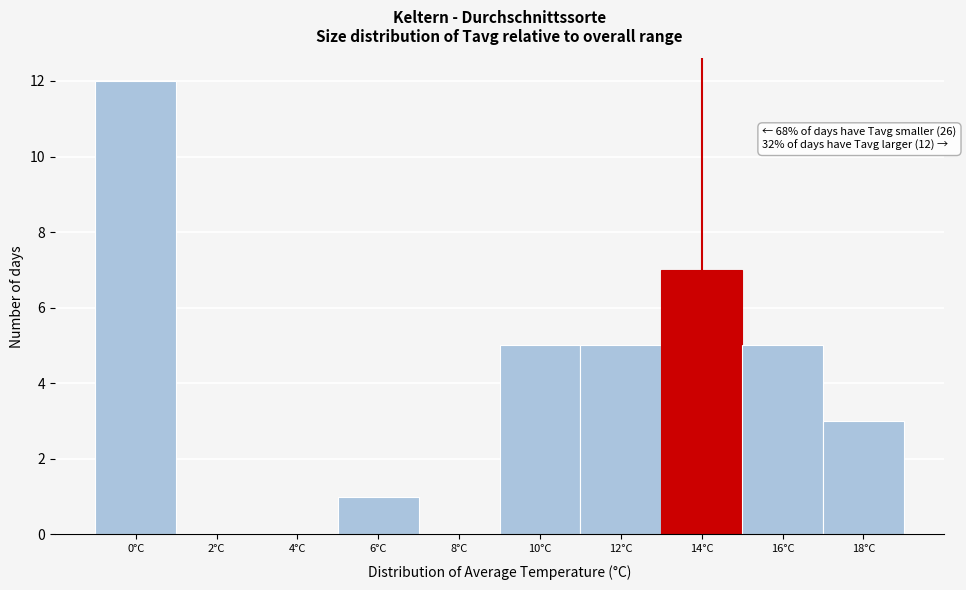

Over which range of the x-axis is the bar tallest?

-1 to 1